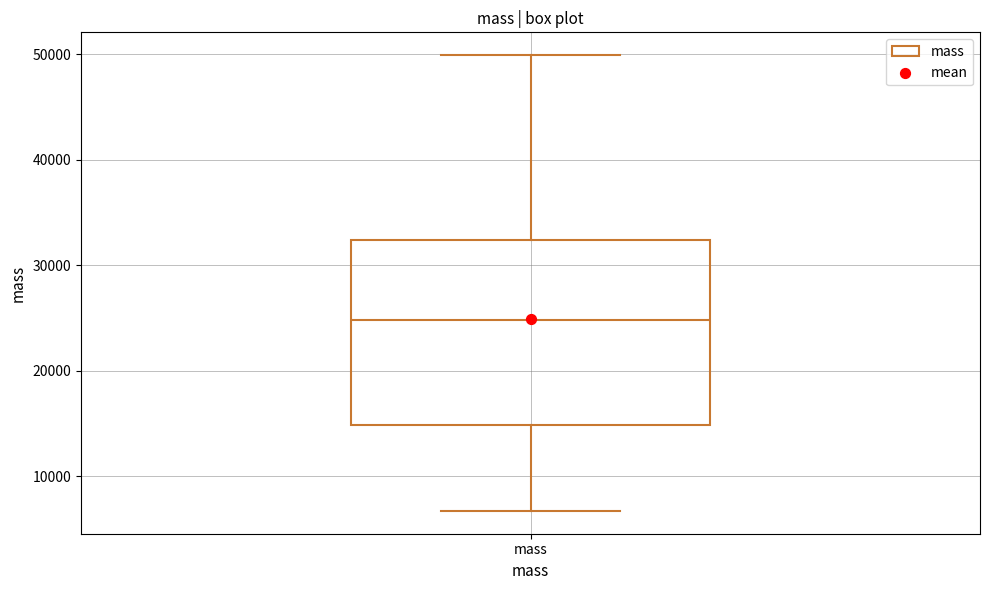

Read this box plot against the y-axis: the position of the median line, the range covered by the box, and the ends of both whiskers. The values are not printed on the chart, so give them approximately, as read against the axis.

median 25000, box 15000 to 32000, whiskers 7000 to 50000